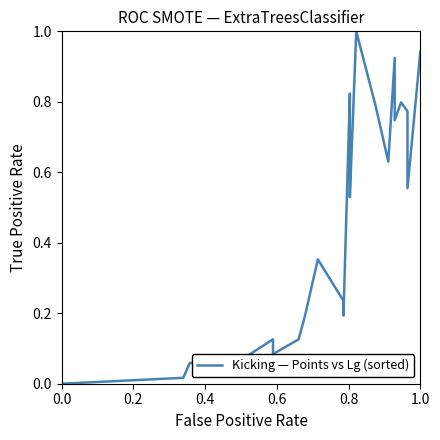

Reading right to left, what are all the values shown in this chart?

0.9	0.6	0.8	0.8	0.7	0.9	0.6	0.8	1.0	0.5	0.6	0.8	0.2	0.2	0.4	0.2	0.1	0.1	0.1	0.1	0.1	0.0	0.0	0.0	0.0